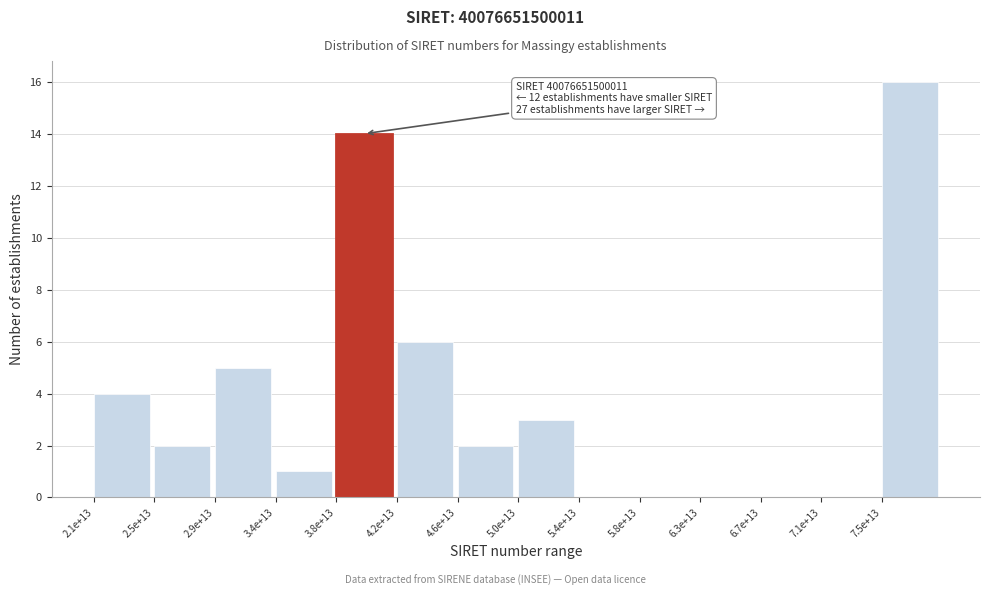

Reading left to right, extract all data points from this chart.

2.1e+13=4	2.5e+13=2	2.9e+13=5	3.4e+13=1	3.8e+13=14	4.2e+13=6	4.6e+13=2	5.0e+13=3	5.4e+13=0	5.8e+13=0	6.3e+13=0	6.7e+13=0	7.1e+13=0	7.5e+13=16